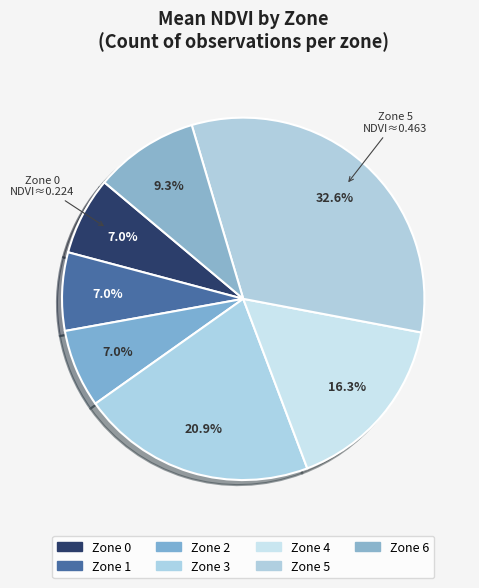

Is Zone 4 the majority of the pie?

No